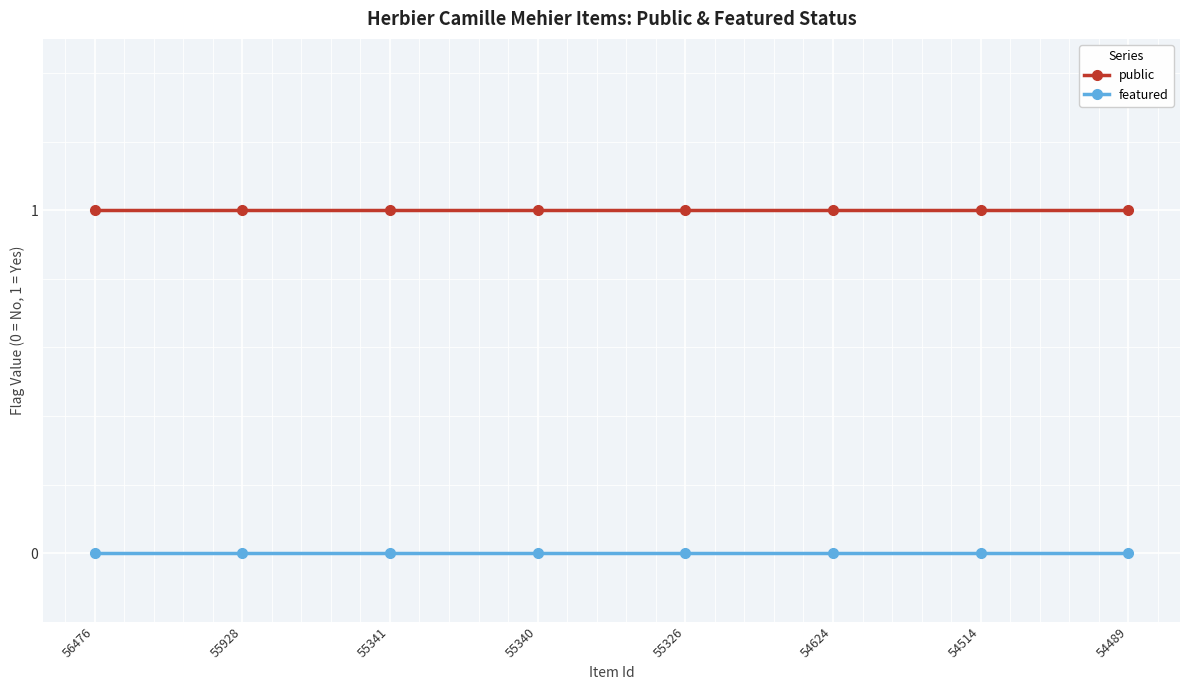

True or false: featured and public cross at least once.

False